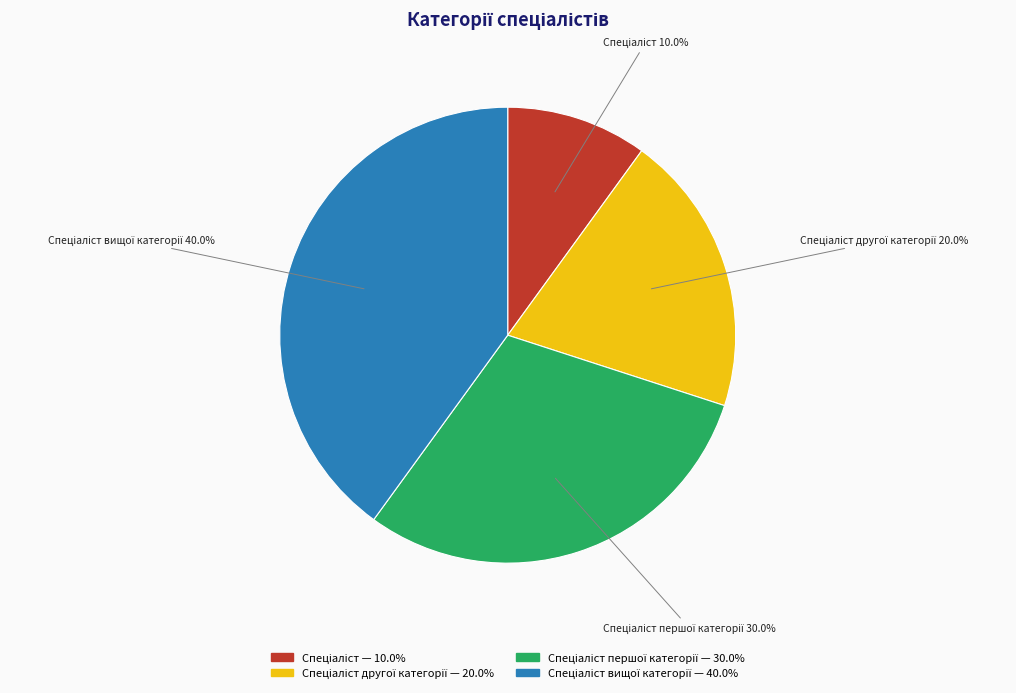

Is there a majority slice in this chart?

No